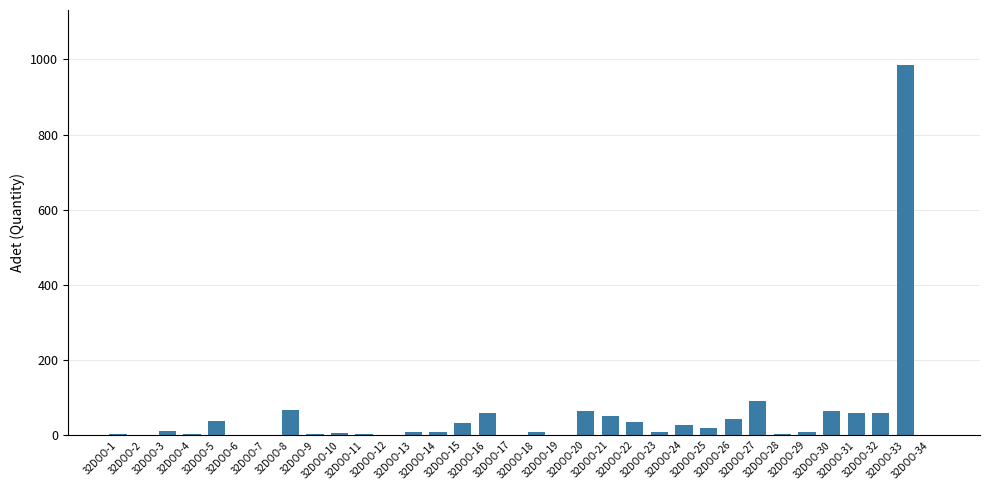

Where is the data nearest to the value 492?

32DOO-27